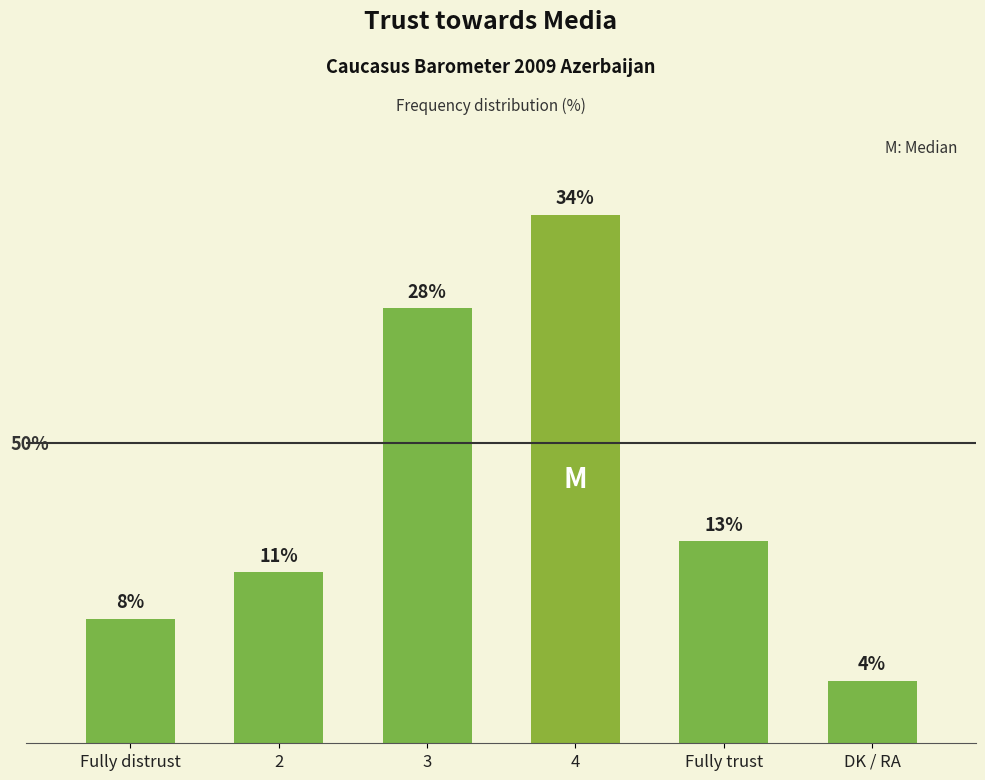

Which label corresponds to the smallest value in the chart?

DK / RA